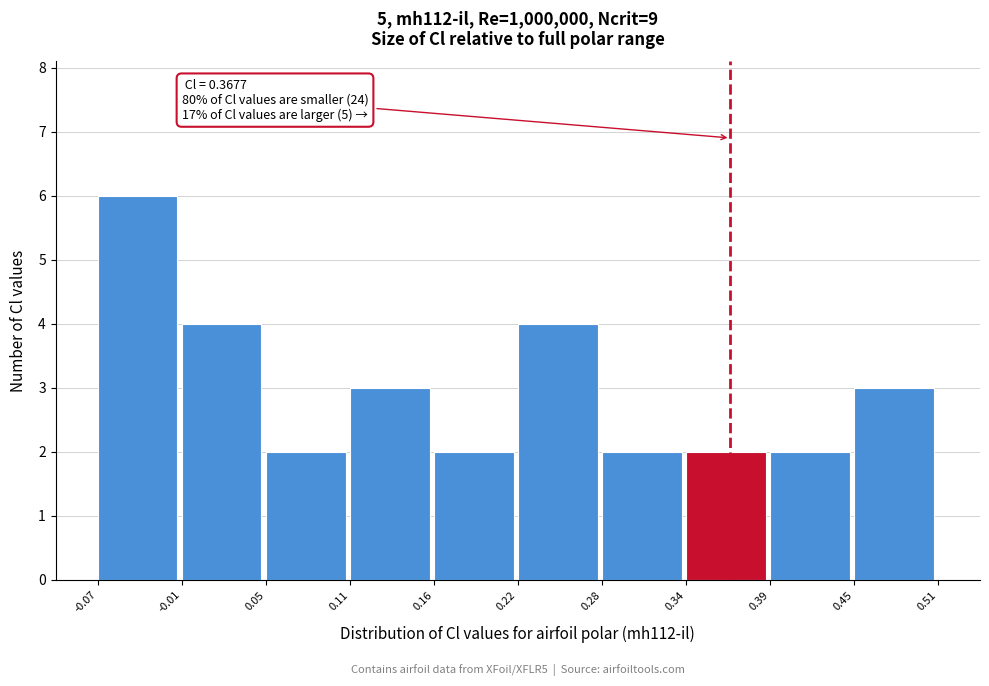

Which range on the x-axis has the tallest bar?

-0.07 to -0.01